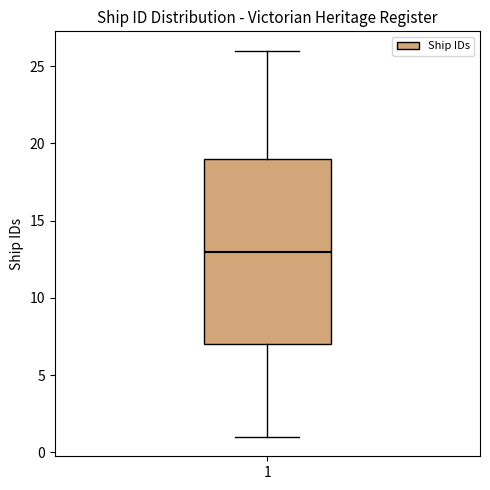

Where is the lower edge of the box at x = 1 on the y-axis? The values are not printed on the chart, so give them approximately, as read against the axis.

7